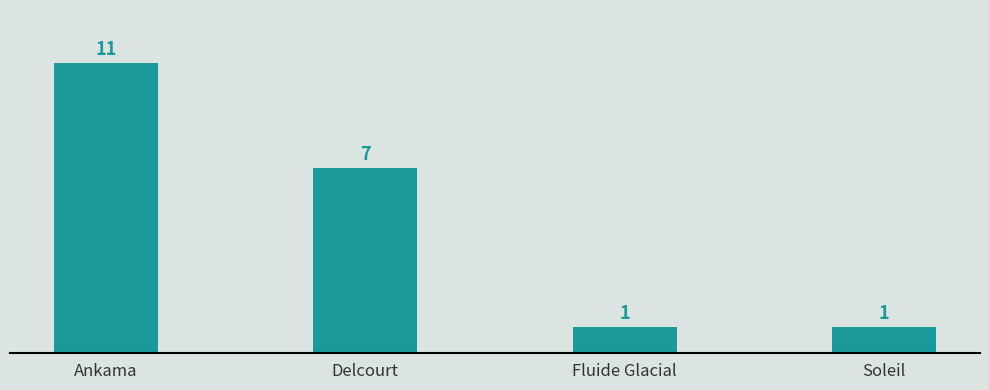

What position from the left is Ankama?

1